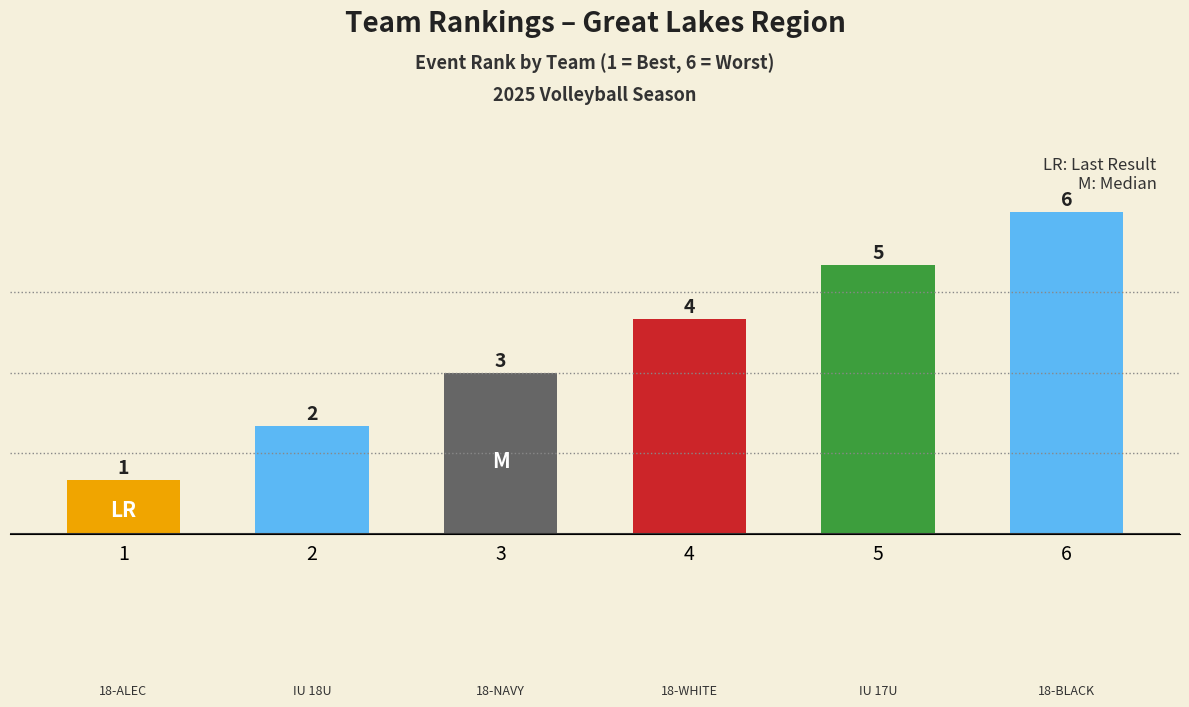

Which label corresponds to the smallest value in the chart?

1